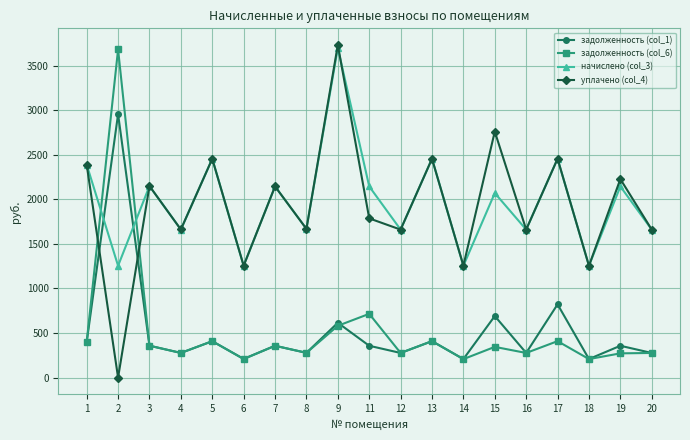

Where does the начислено (col_3) series first go above 2070?

1